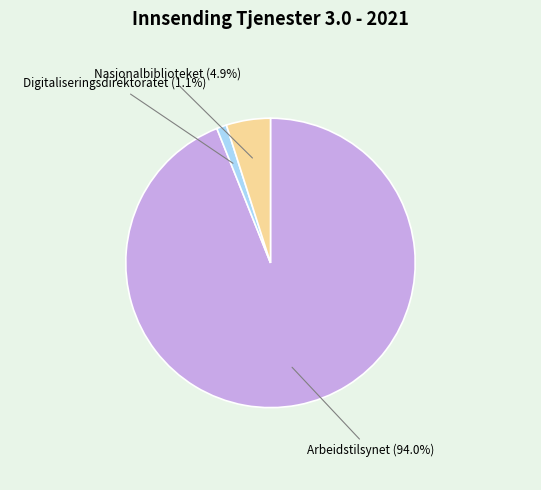

Rank the categories by value from highest to lowest.

Arbeidstilsynet, Nasjonalbiblioteket, Digitaliseringsdirektoratet